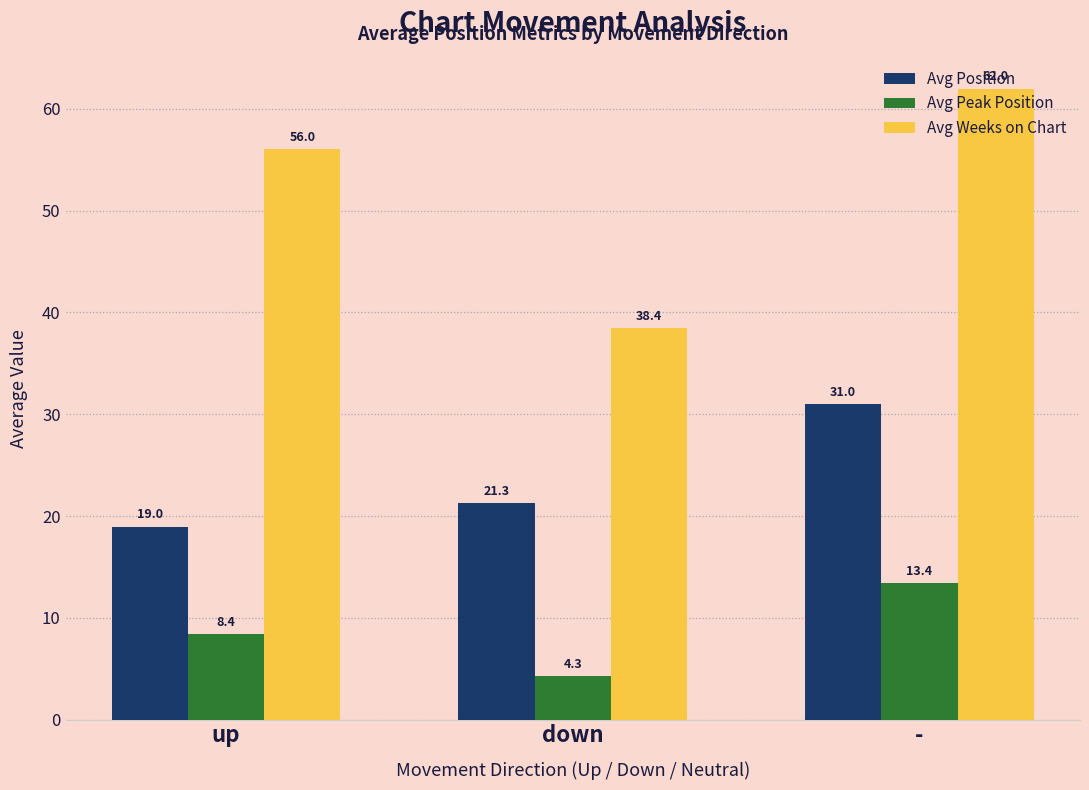

How many series are shown in this chart?

3